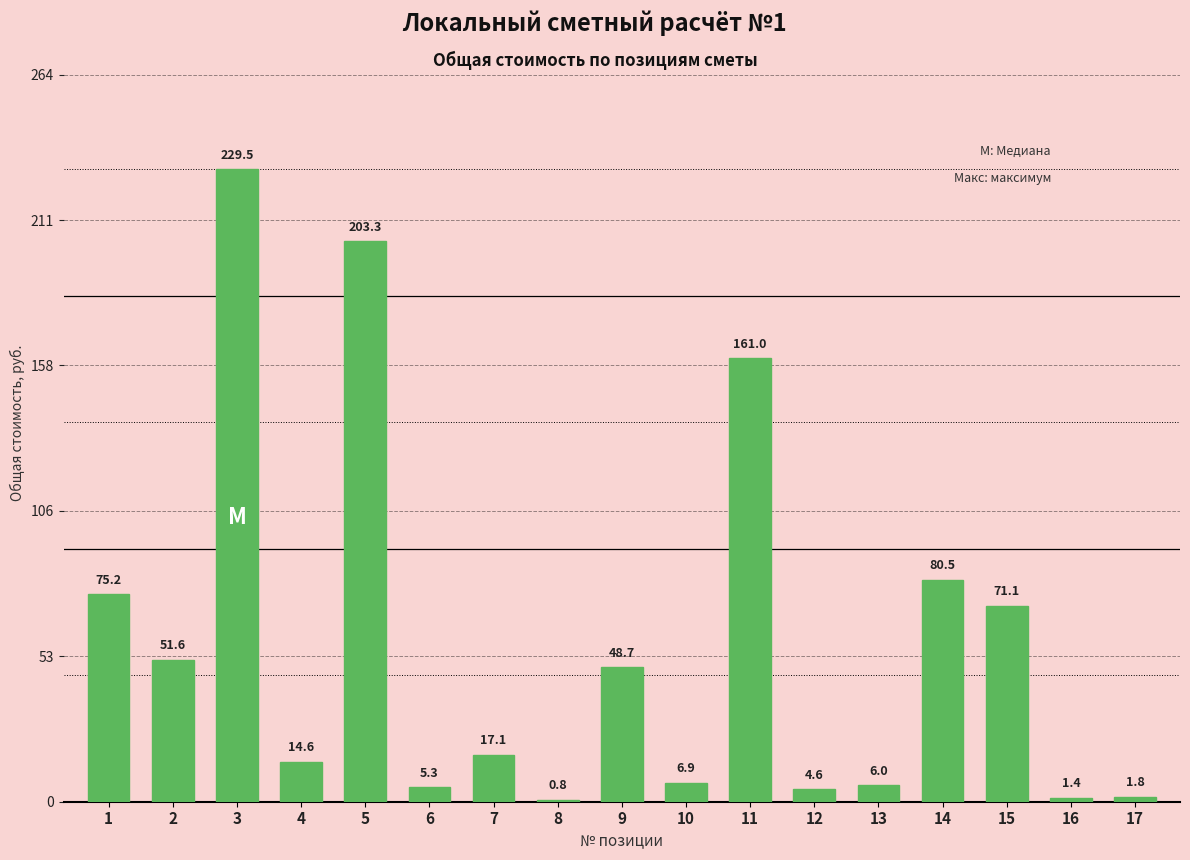

What is the difference between the values at 7 and 4?

2.5